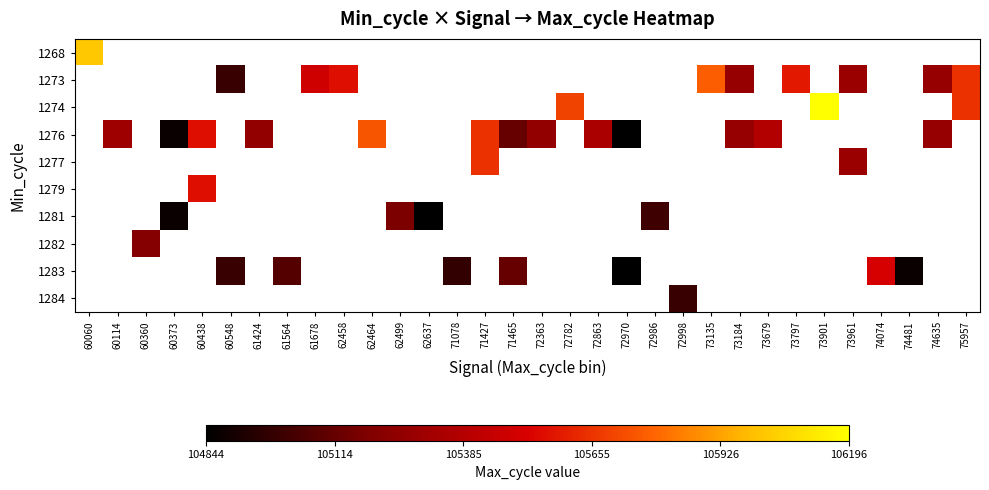

Between 60438 and 61424, which series saw the biggest shift?

1276